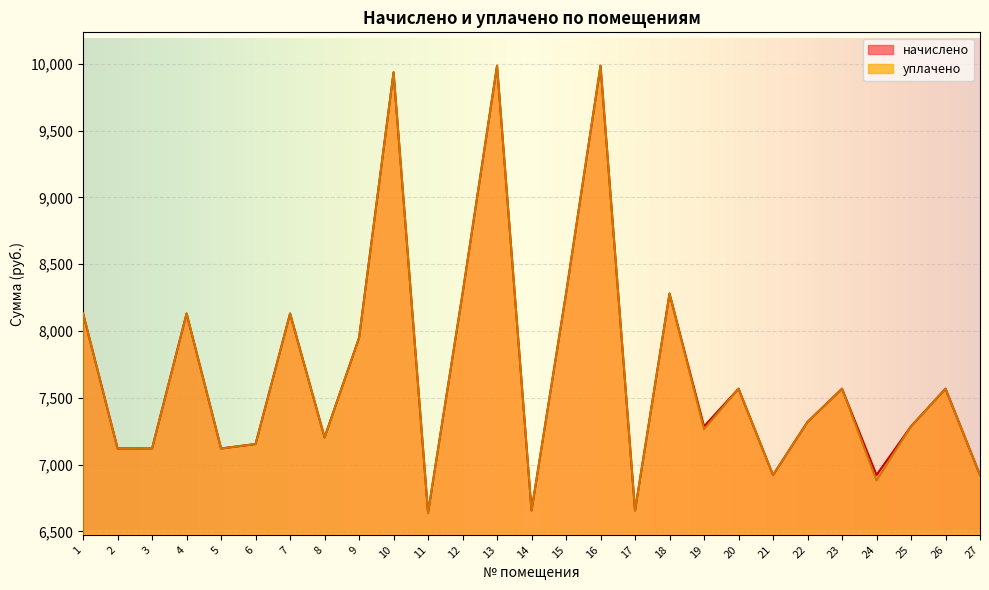

How many series are shown in this chart?

2